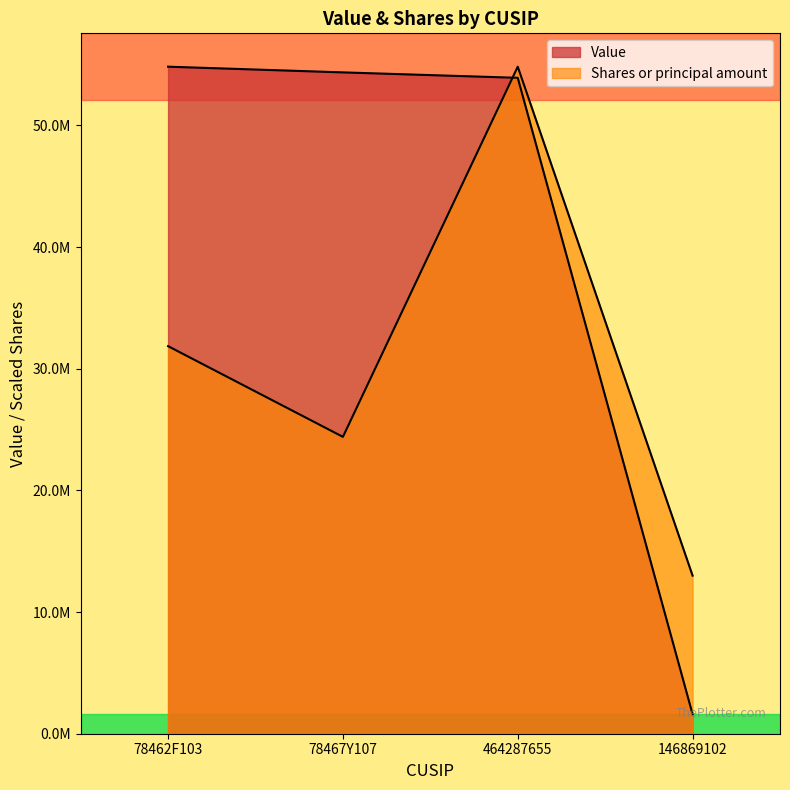

Which series has the widest spread of values?

Value